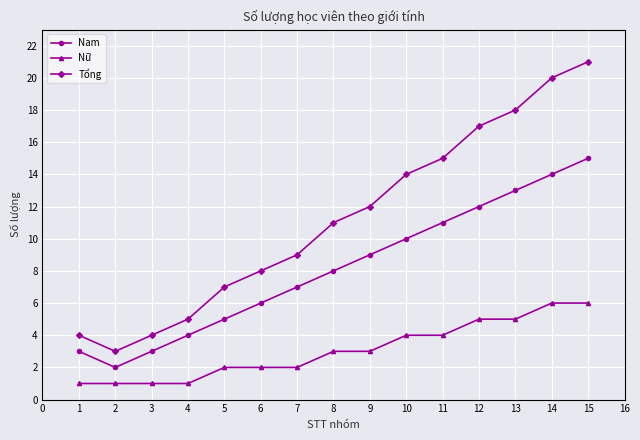

What is the sum of all Nữ values?

46